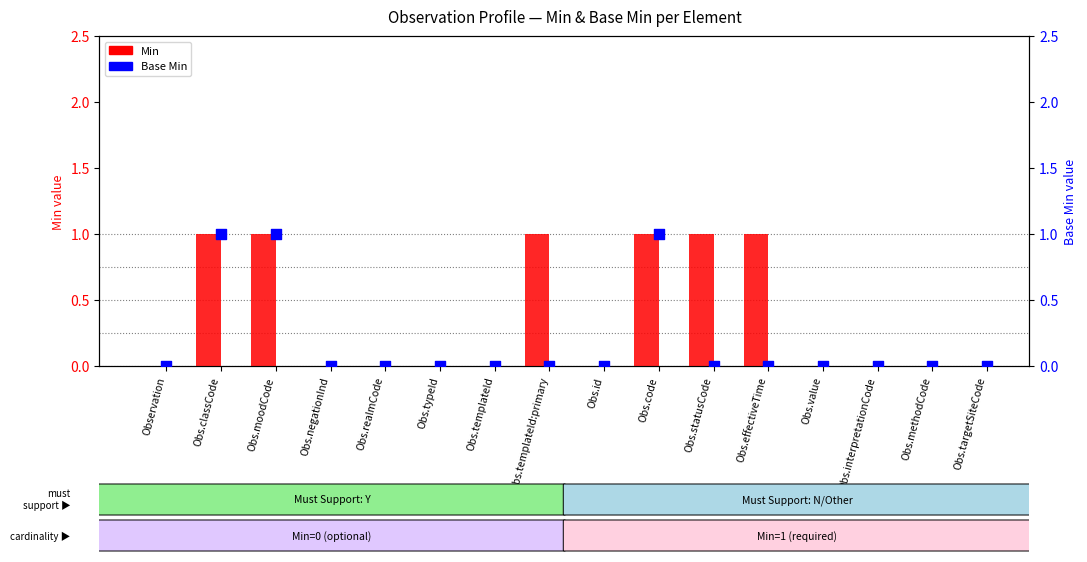

Which series contains the highest Y value?

Min